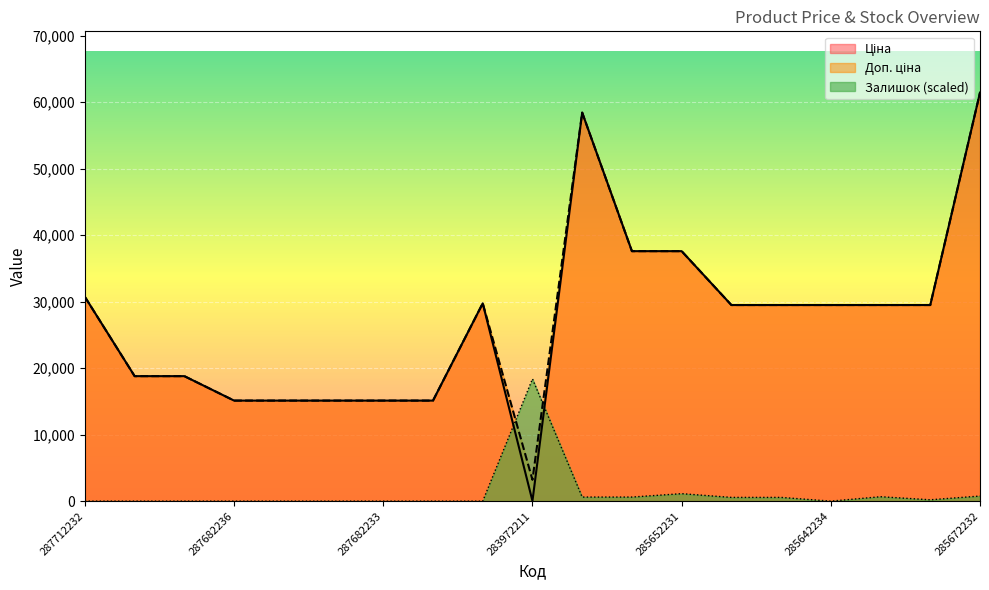

Between 285642231 and 285672232, which series saw the biggest shift?

Ціна